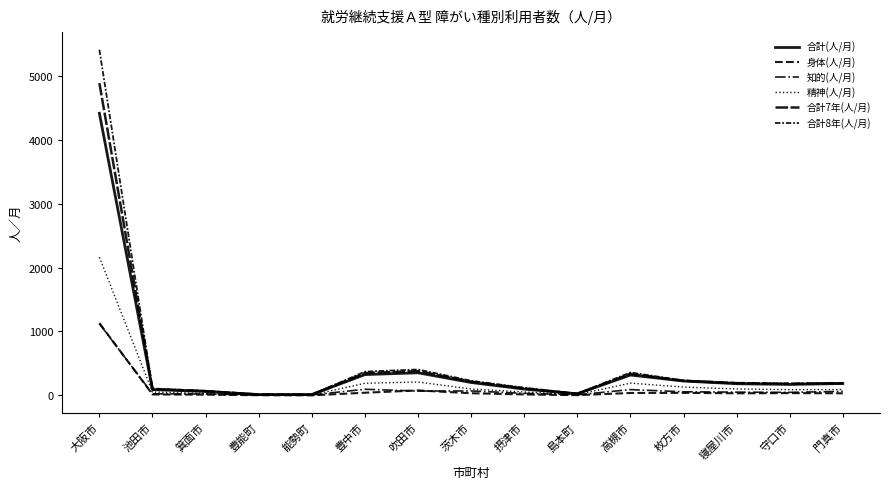

What is the spread (max minus min) of values at 寝屋川市?

166